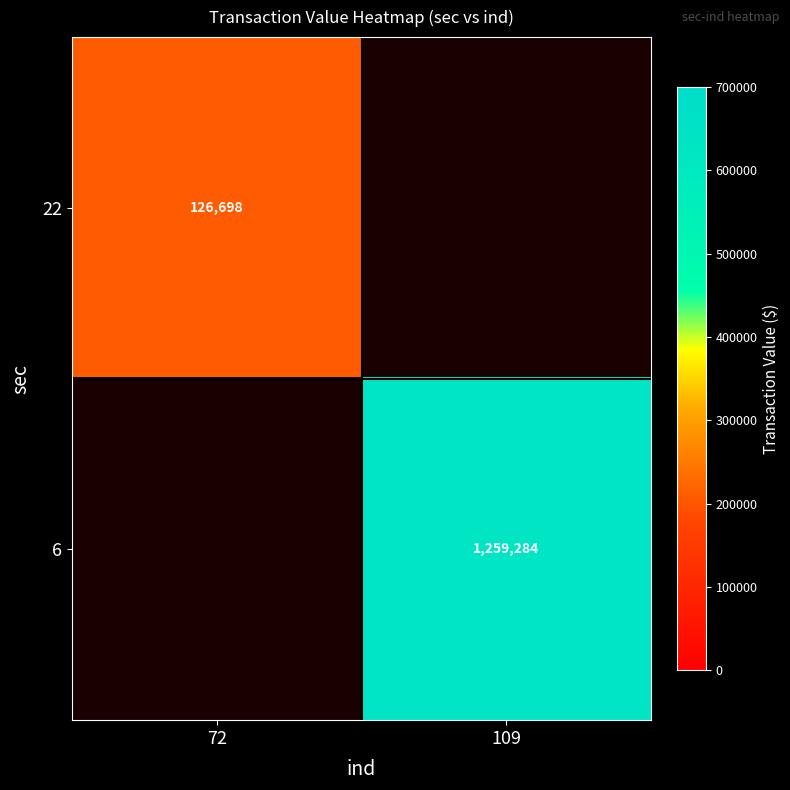

Is it true that 6 equals 1259284 at 109?

True